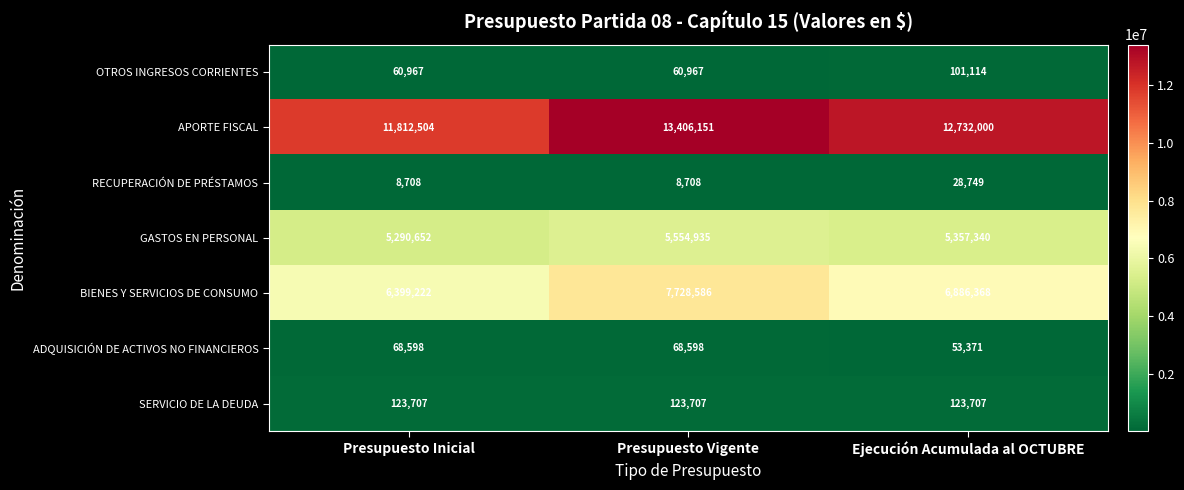

Which series has the largest total across all categories?

APORTE FISCAL